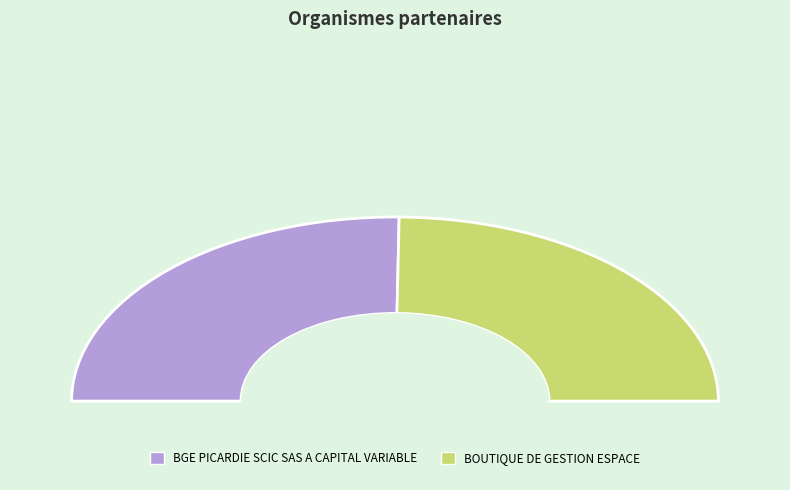

Which slice is the largest?

BGE PICARDIE SCIC SAS A CAPITAL VARIABLE